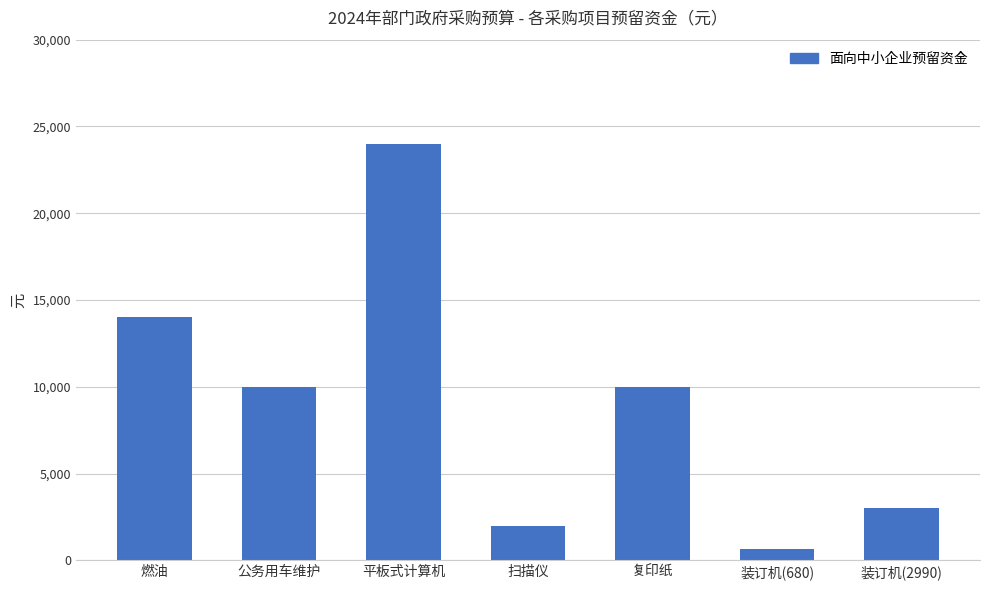

What is the label of the 5th bar from the right?

平板式计算机